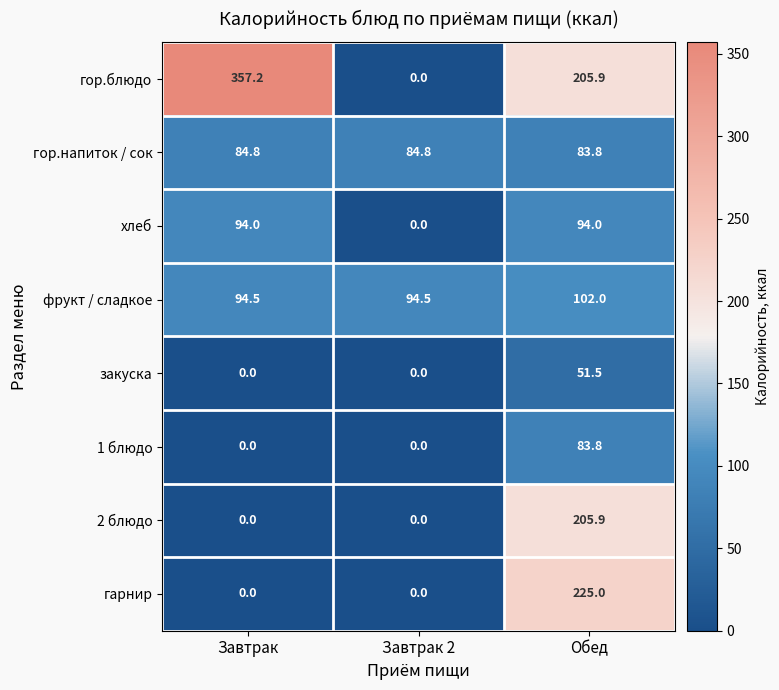

Which series changed the most between Завтрак 2 and Обед?

гарнир